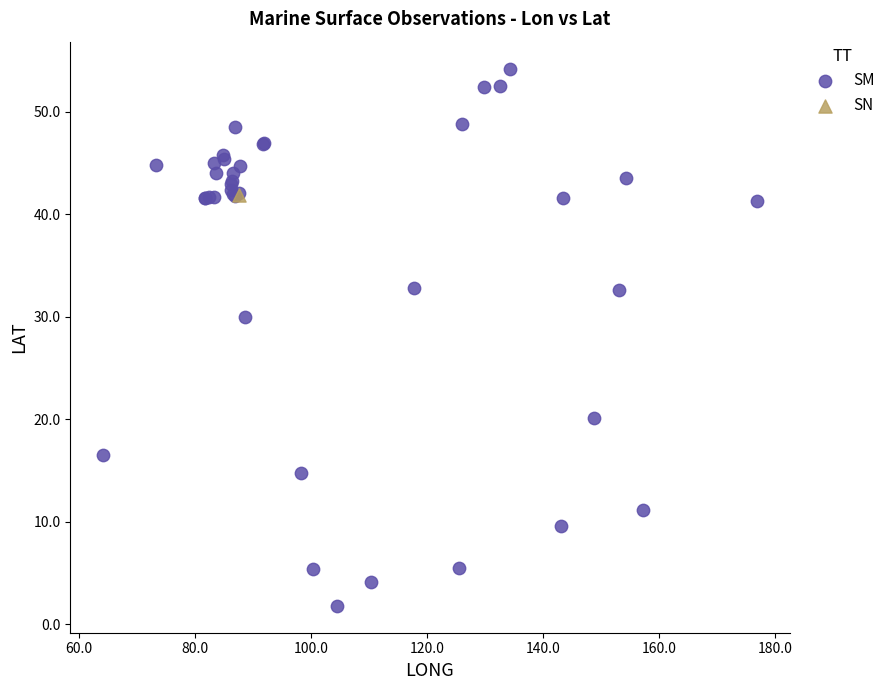

What are all the series names shown in the legend?

SM, SN